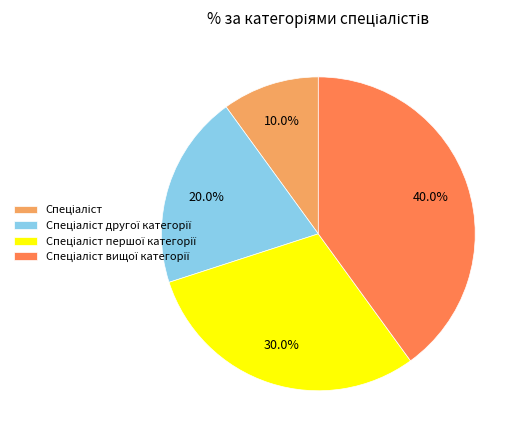

Does any single category account for the majority?

No